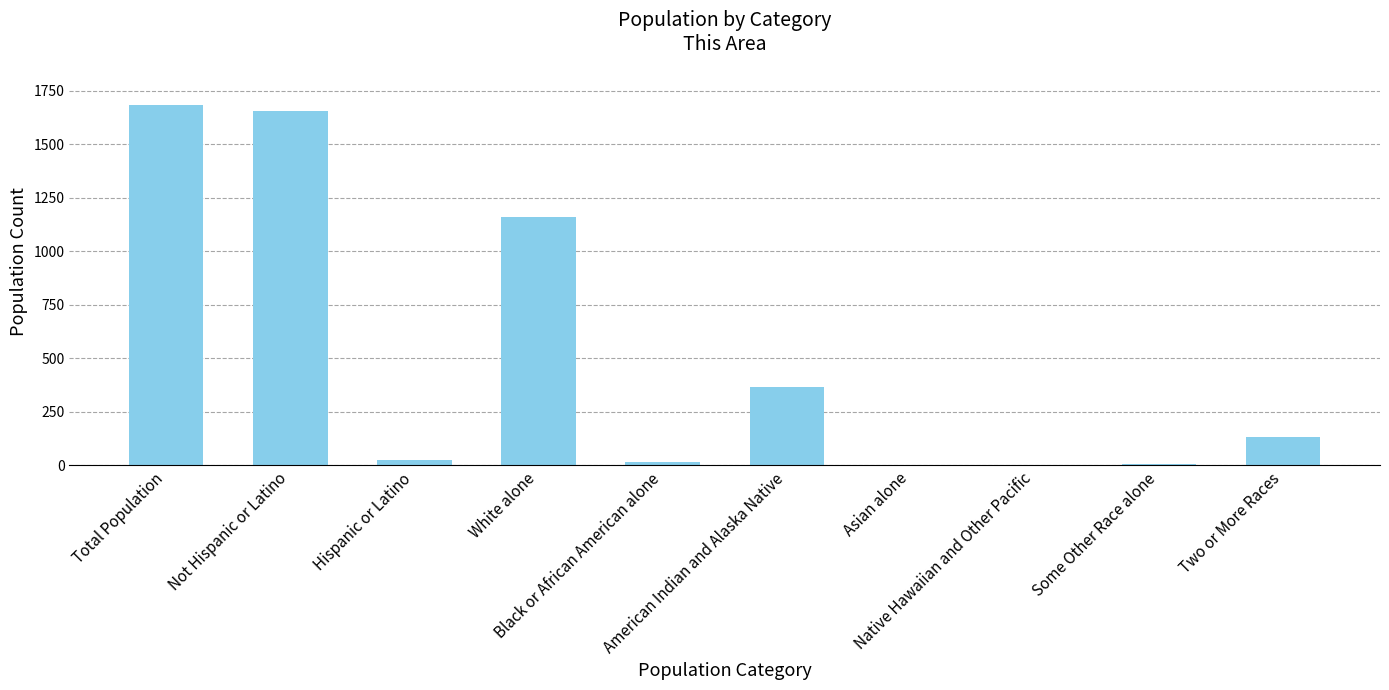

At which category does the chart reach its peak across all series?

Total Population